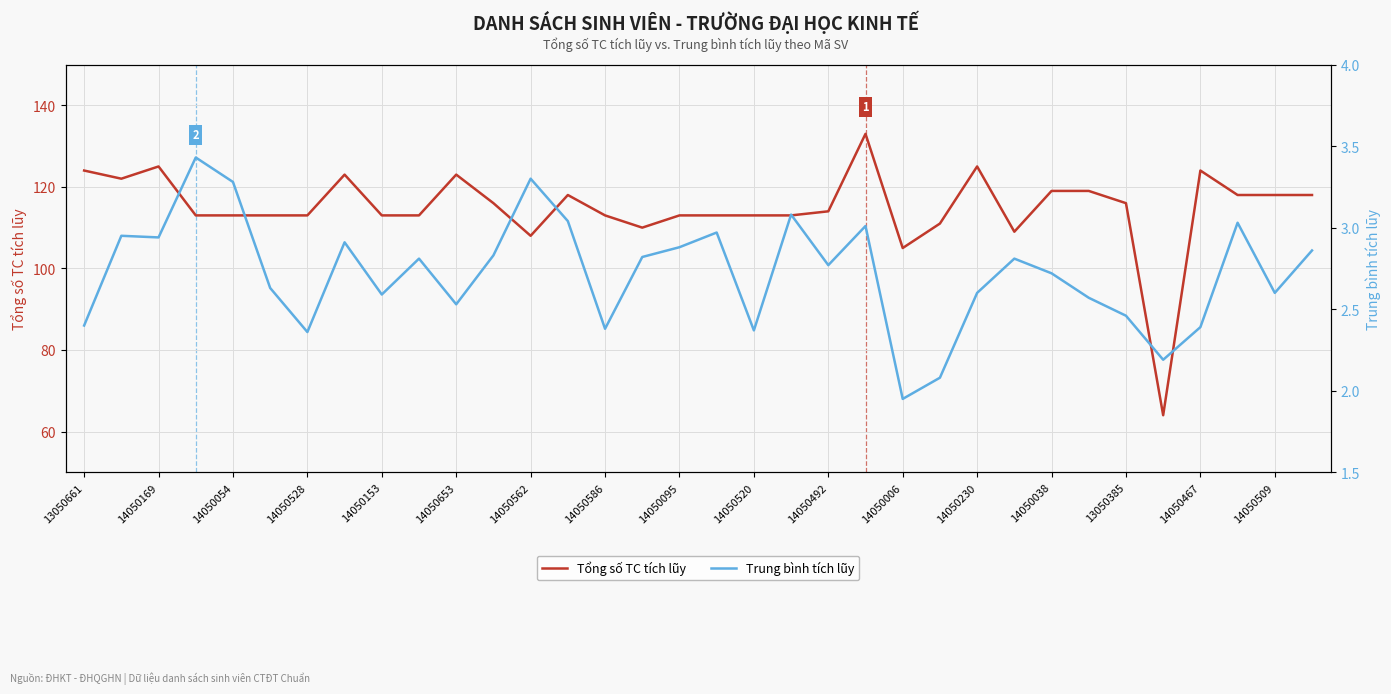

True or false: Tổng số TC tích lũy has a value of 113 at 14050528.

True